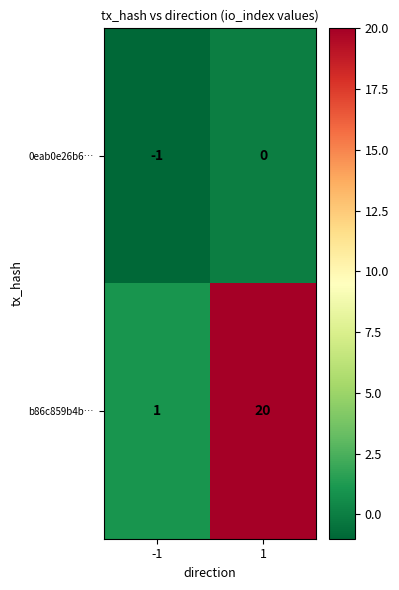

Reading right to left, list all the values displayed in this chart.

0eab0e26b6…: 0	-1
b86c859b4b…: 20	1